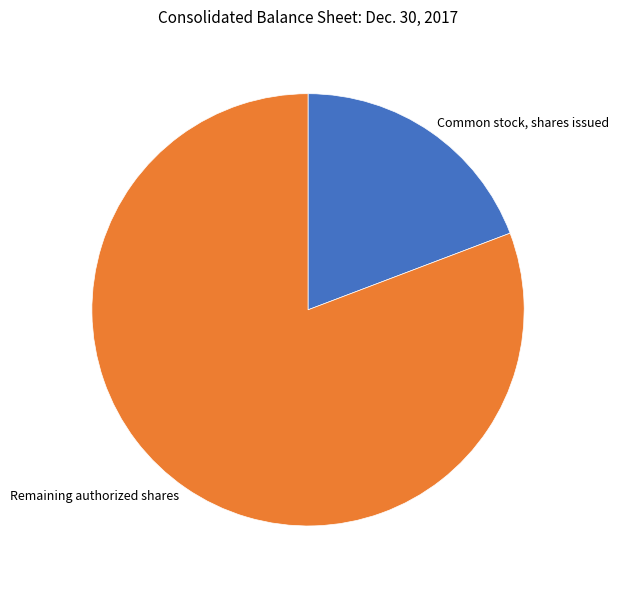

What is the smallest slice in the pie chart?

Common stock, shares issued